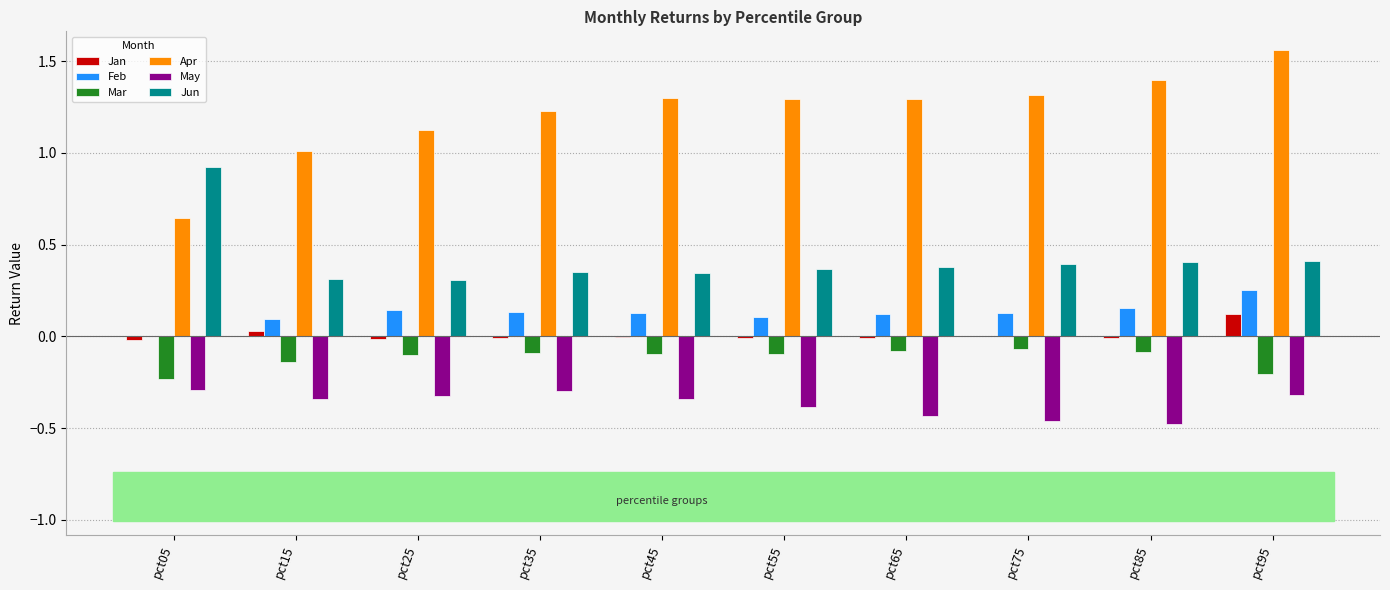

Between pct15 and pct65, which series saw the biggest shift?

Apr